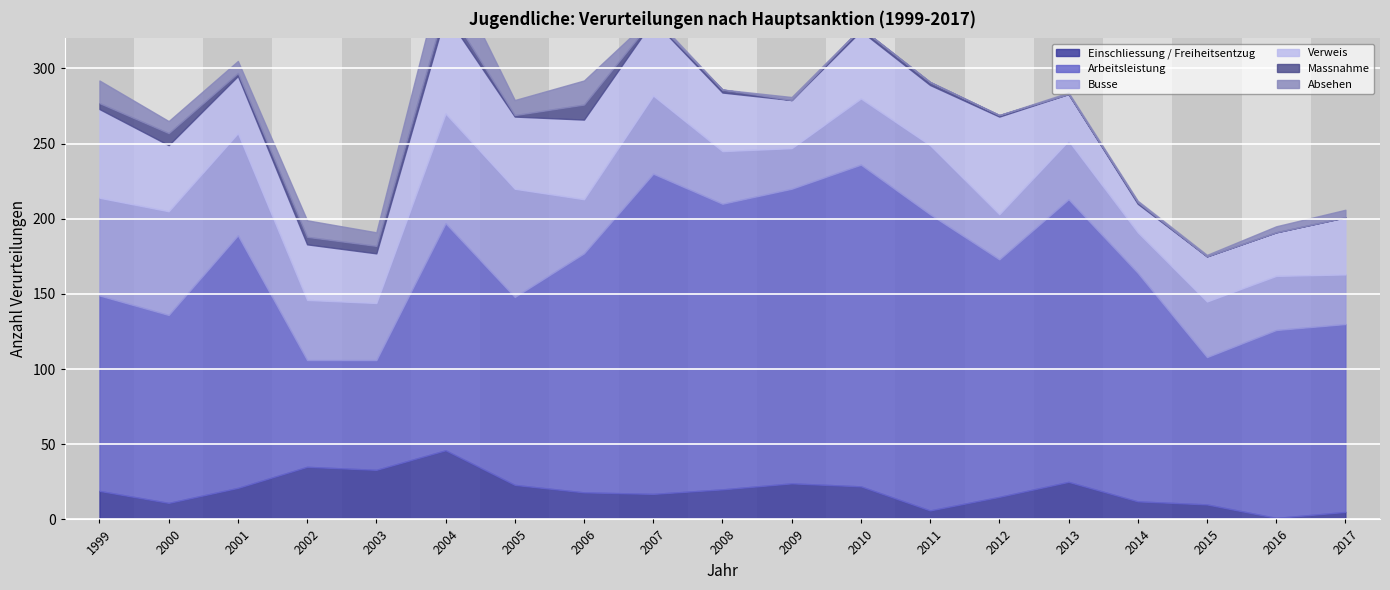

In Verweis, how many points are lower than both neighbors (excluding endpoints)?

6